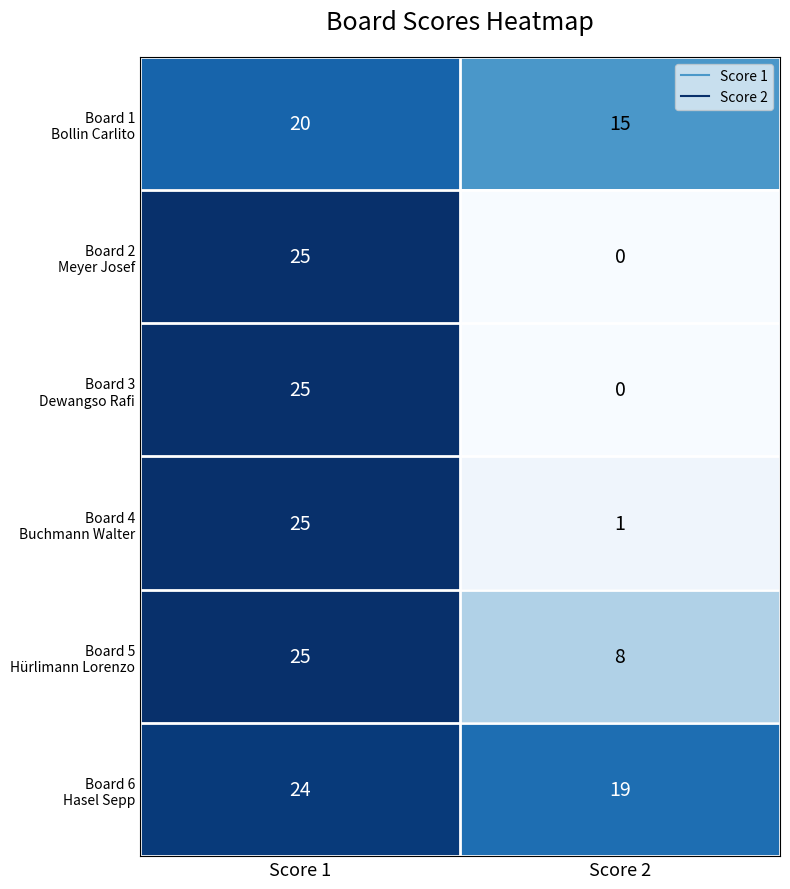

What is the total value across all series at Score 1?

144